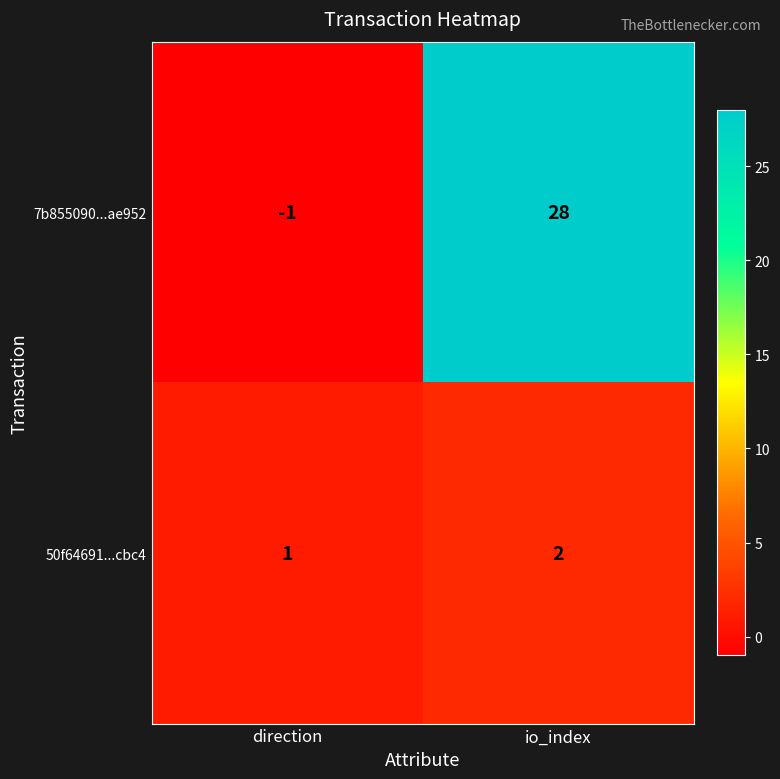

Which series has the largest range (max minus min)?

7b855090...ae952